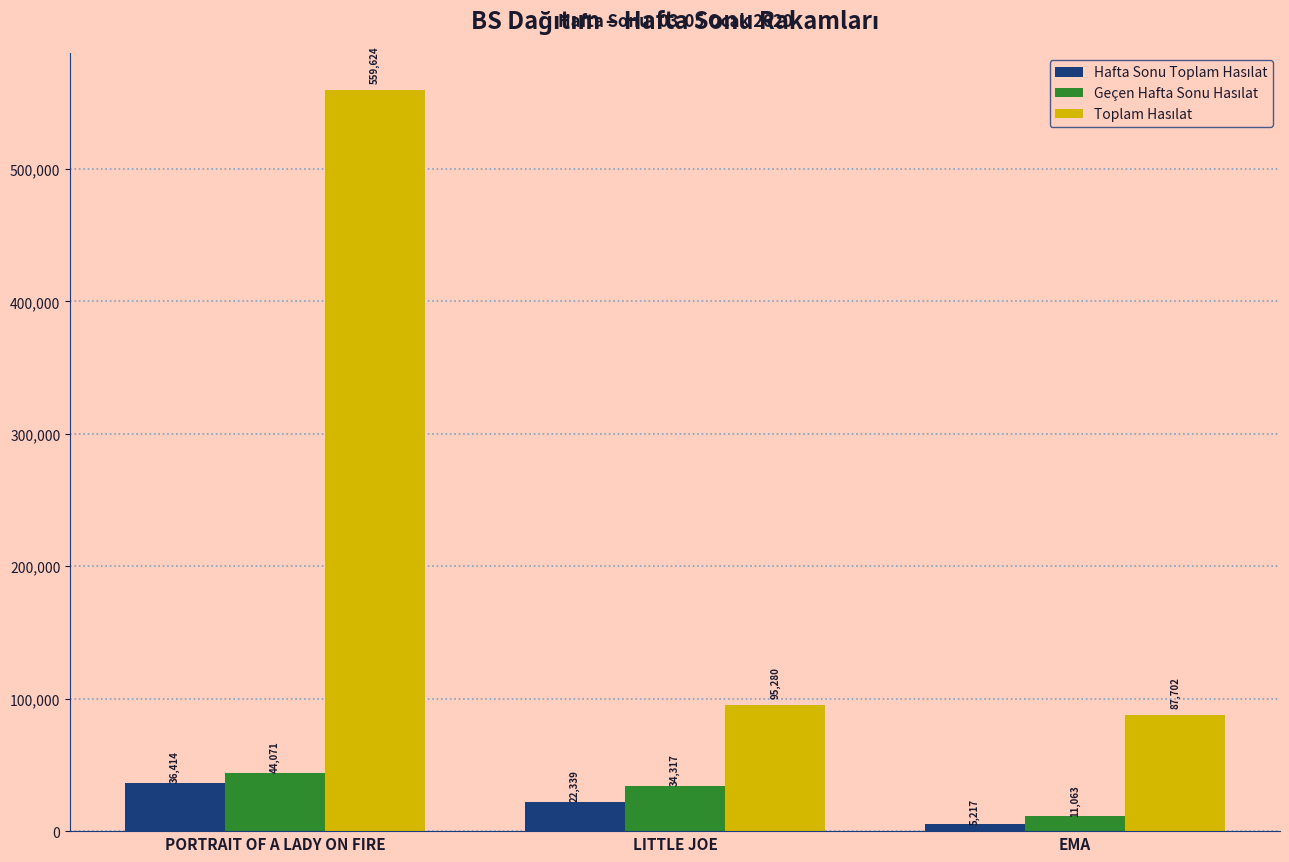

At which category is the sum across all series the highest?

PORTRAIT OF A LADY ON FIRE